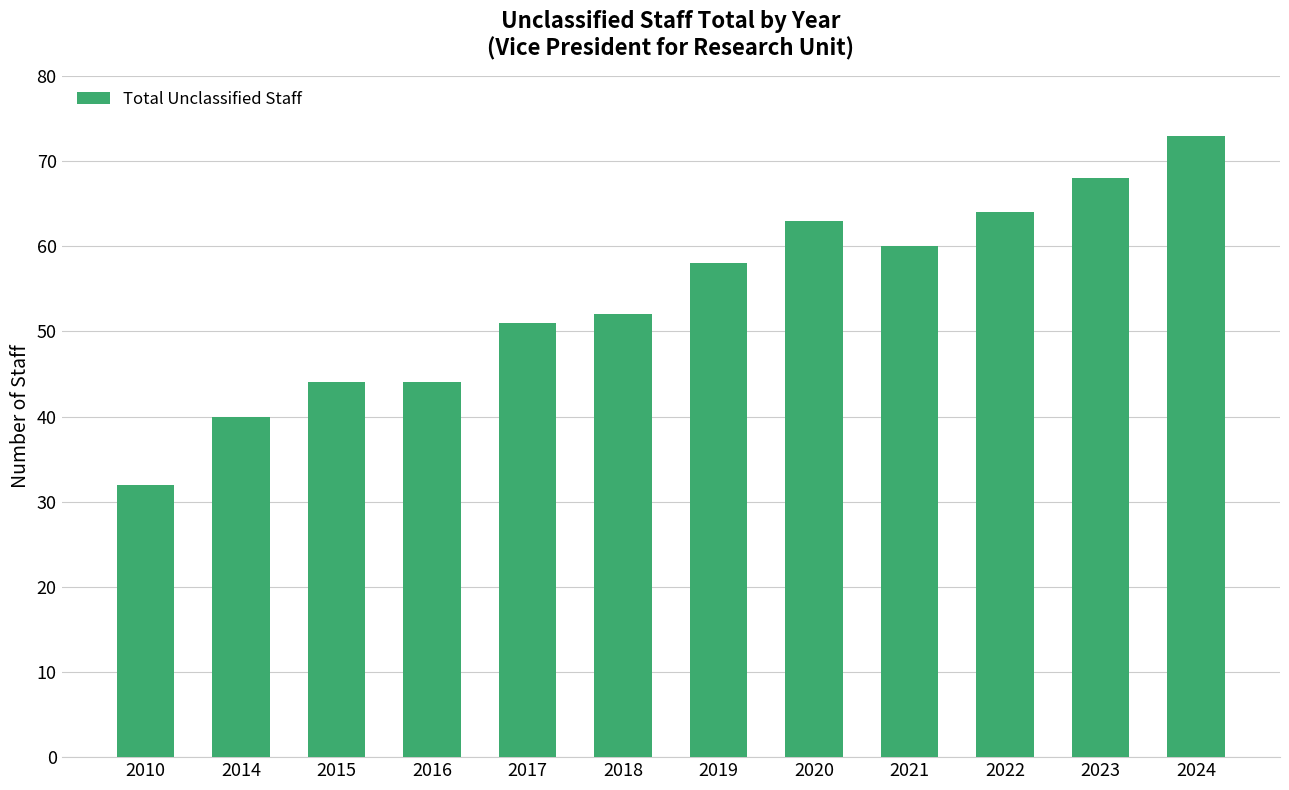

How many distinct data groups are displayed?

1